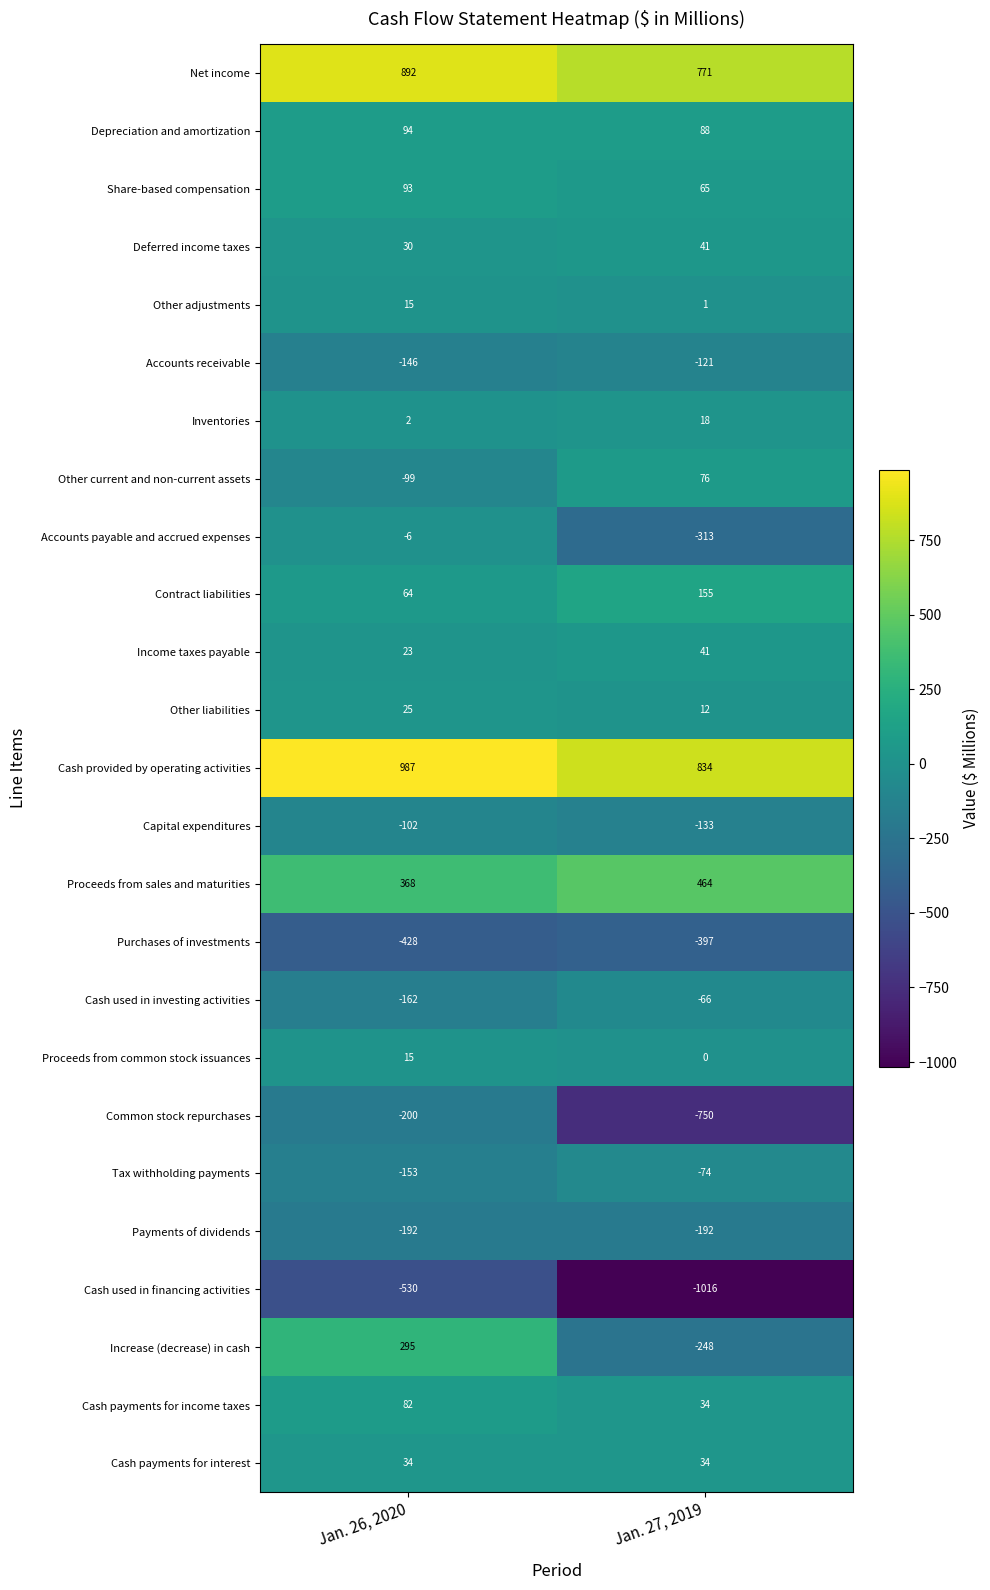

How many series are shown in this chart?

25